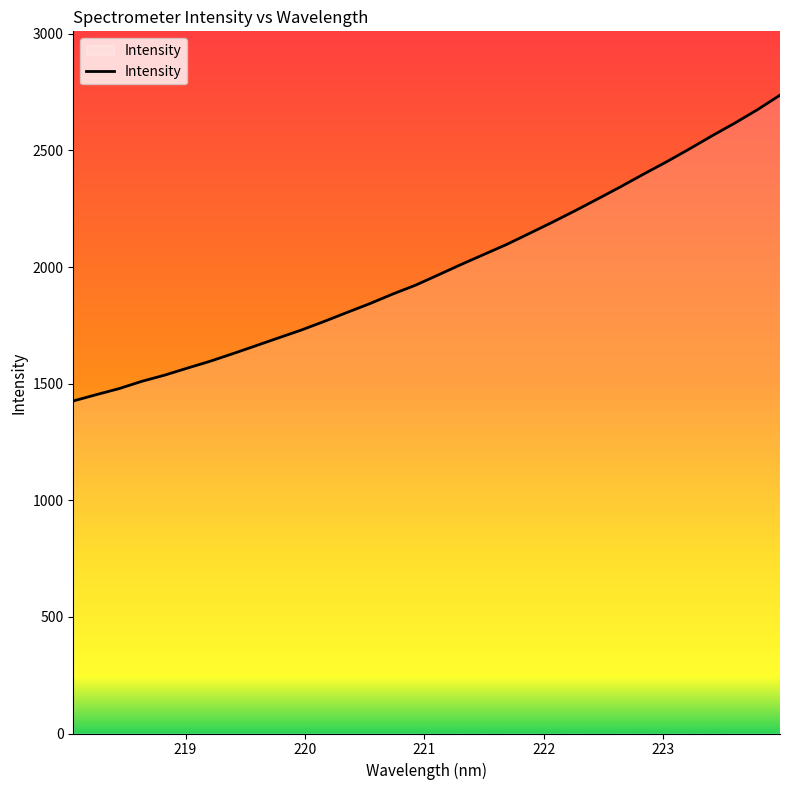

What is the smallest value displayed?

1425.8